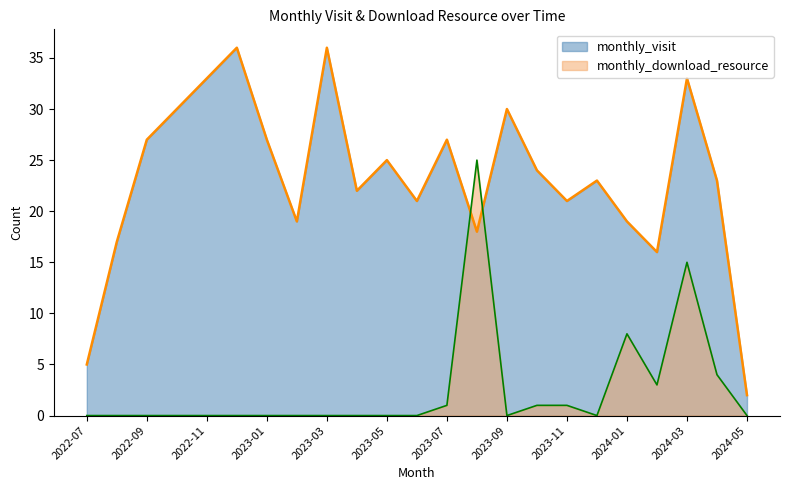

List the series in order of their overall mean, highest first.

monthly_visit, monthly_download_resource